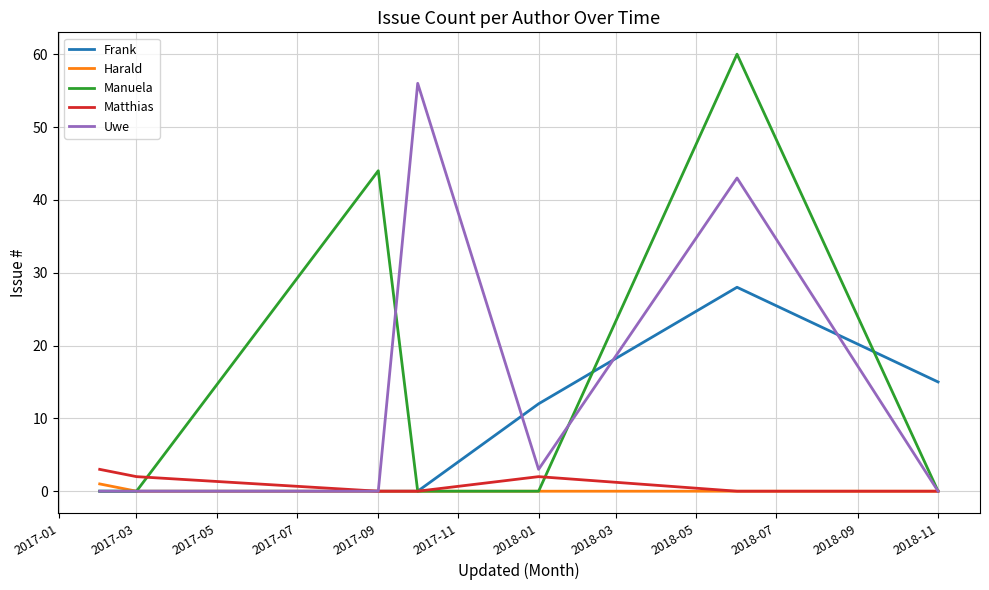

Which series has the largest range (max minus min)?

Manuela